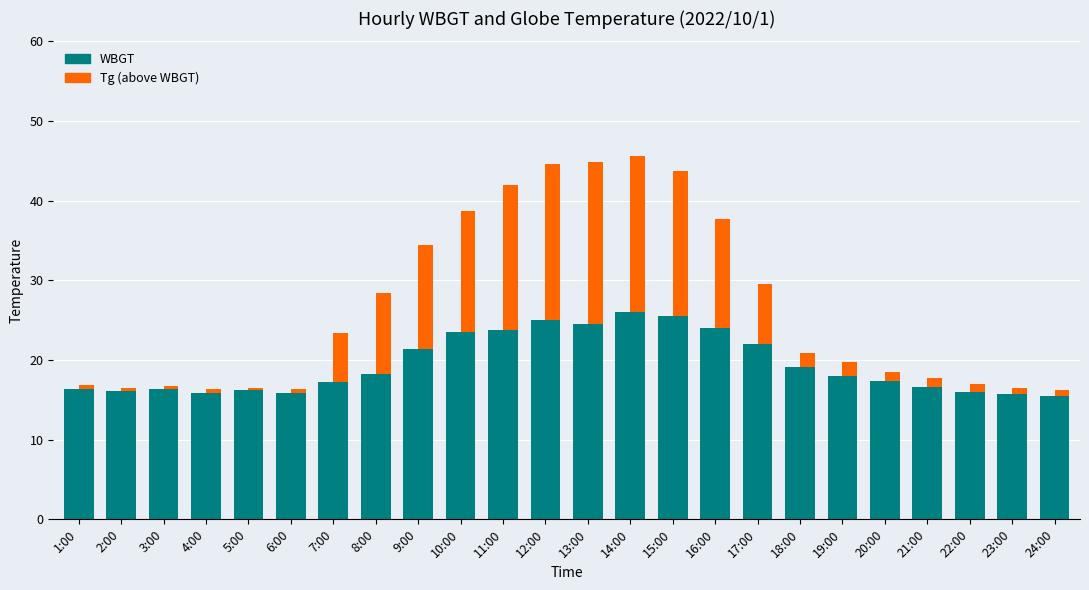

What is the sum of all WBGT values?

466.3